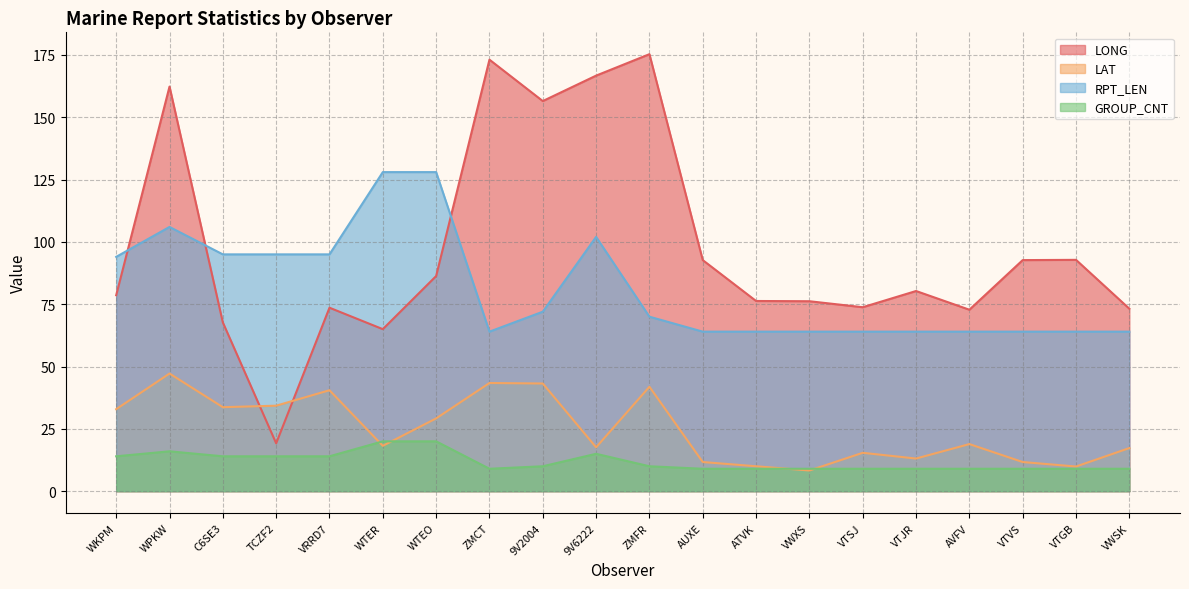

How many lines are shown in the chart?

4